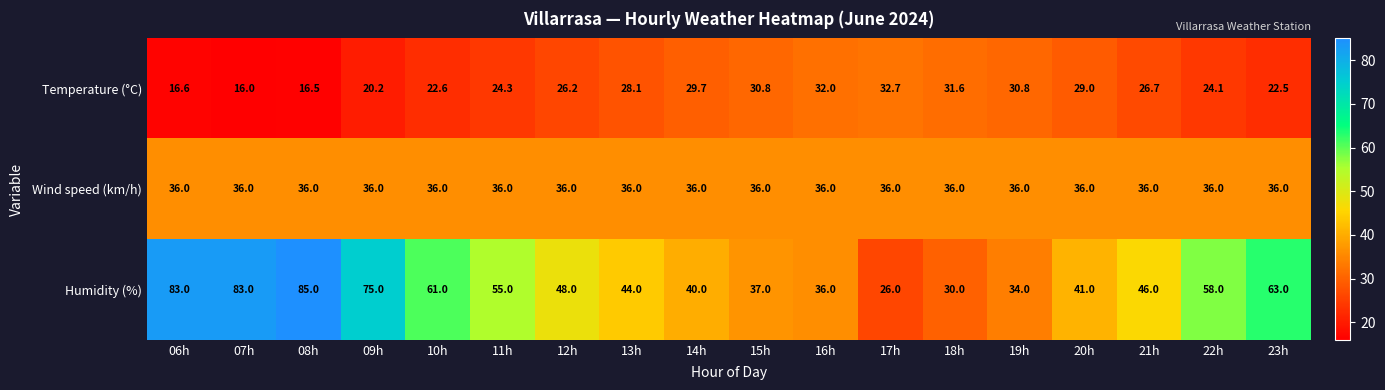

How many categories are shown in the chart?

18